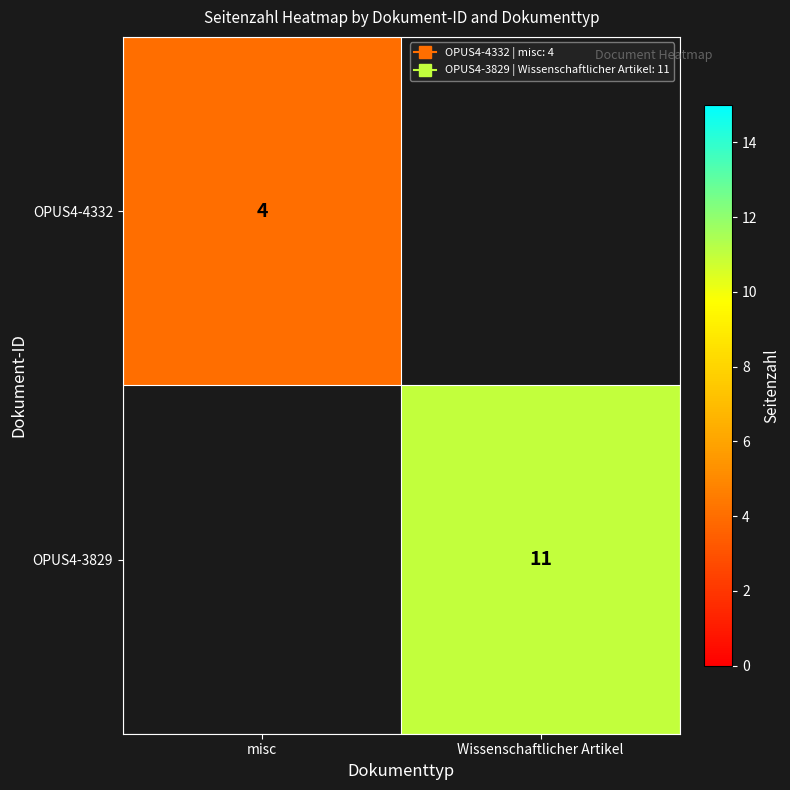

What is the minimum value shown in the chart?

4.0